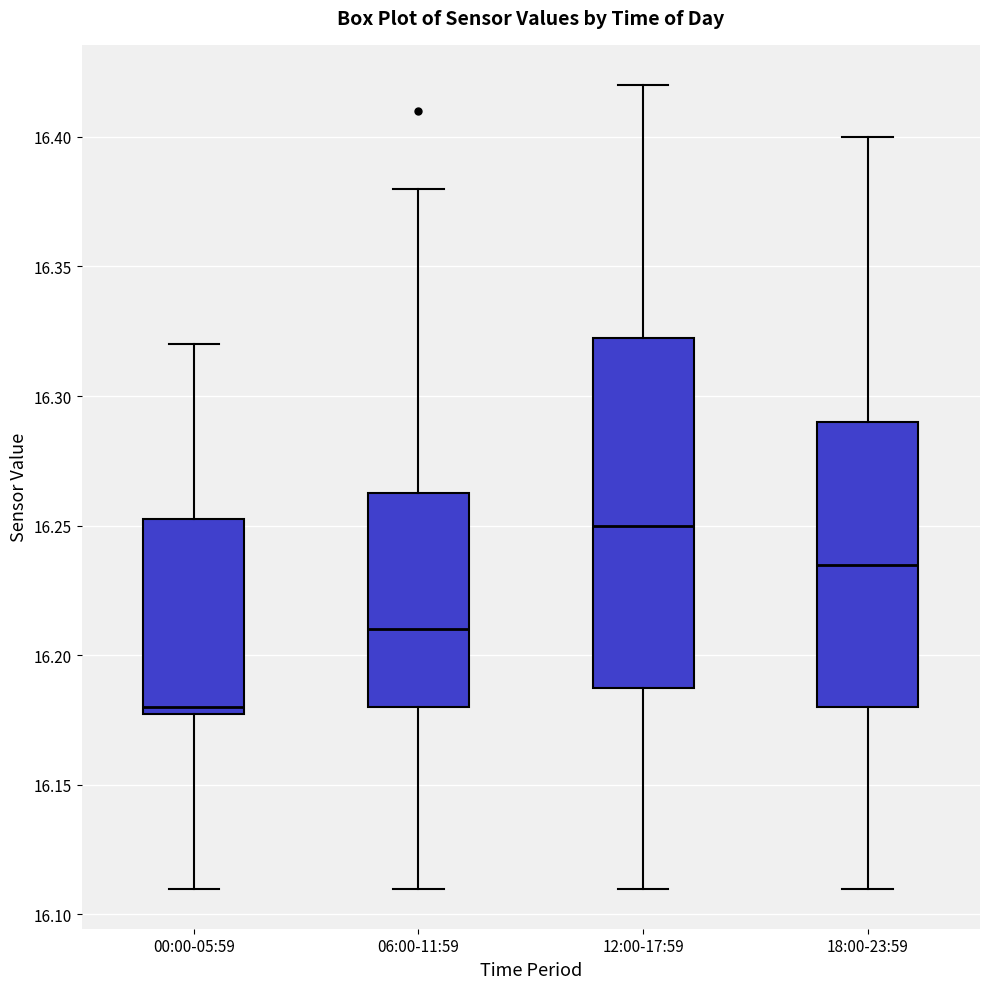

Reading left to right, read every box against the y-axis: the position of its median line, the range the box covers, and the ends of its whiskers. The values are not printed on the chart, so give them approximately, as read against the axis.

00:00-05:59: median 16.180 (just above the box's lower edge), box 16.180 to 16.255, whiskers 16.110 to 16.320
06:00-11:59: median 16.210, box 16.180 to 16.265, whiskers 16.110 to 16.380
12:00-17:59: median 16.250, box 16.190 to 16.325, whiskers 16.110 to 16.420
18:00-23:59: median 16.235, box 16.180 to 16.290, whiskers 16.110 to 16.400